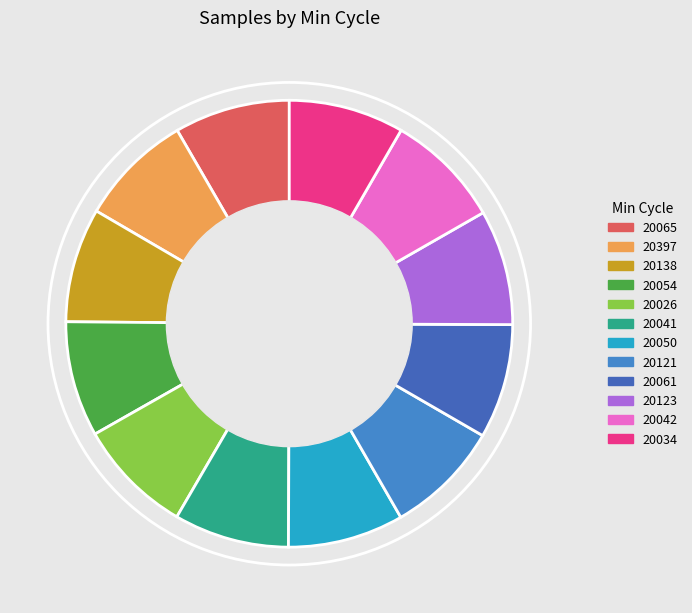

Count the number of slices in the pie.

12